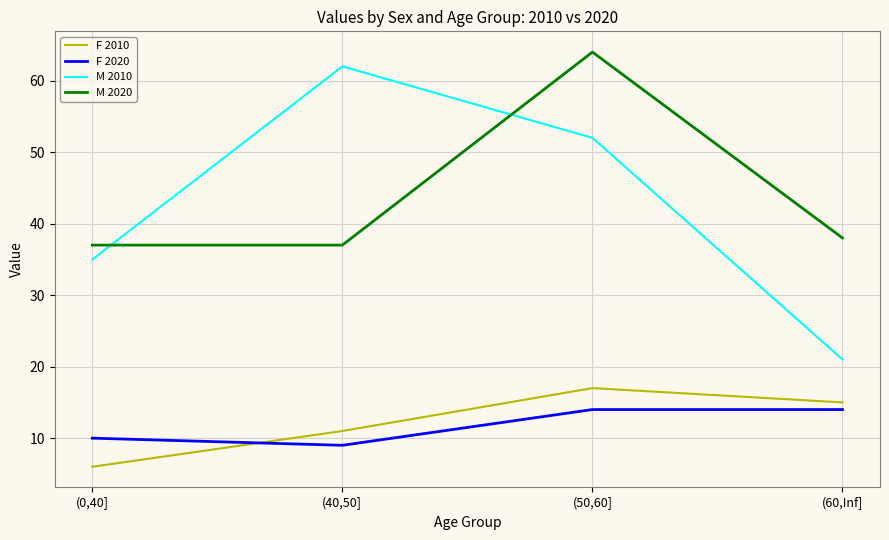

True or false: M 2010 and F 2010 intersect in this chart.

False